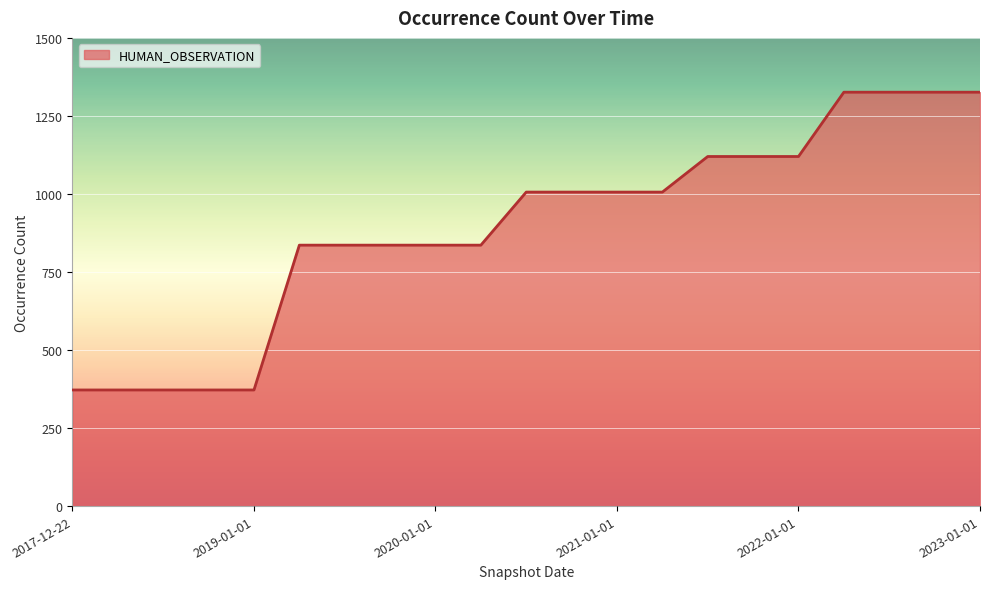

What is the sum of all values?

18728